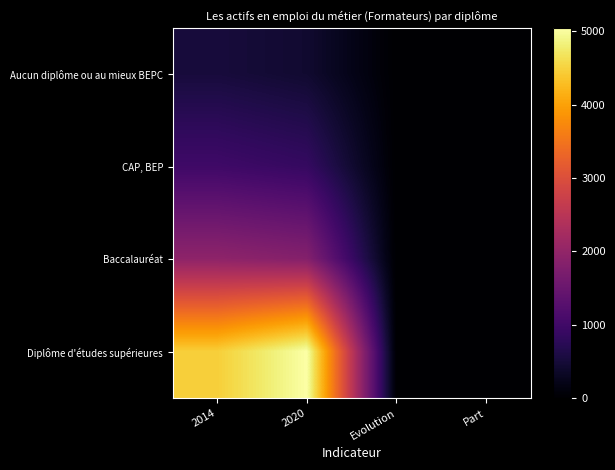

Reading right to left, transcribe all the data shown in this chart.

Aucun diplôme ou au mieux BEPC: Part=0.1	Evolution=-0.2	2020=427.7	2014=524.9
CAP, BEP: Part=0.1	Evolution=-0.1	2020=867.9	2014=983.2
Baccalauréat: Part=0.2	Evolution=-0.1	2020=1830.6	2014=1954.3
Diplôme d'études supérieures: Part=0.6	Evolution=0.1	2020=5047.5	2014=4462.9